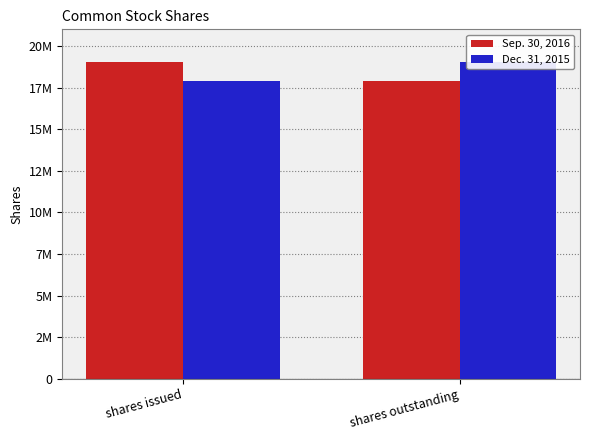

Reading left to right, what are all the values shown in this chart?

Sep. 30, 2016: shares issued=19014953	shares outstanding=17876016
Dec. 31, 2015: shares issued=17876016	shares outstanding=19014953